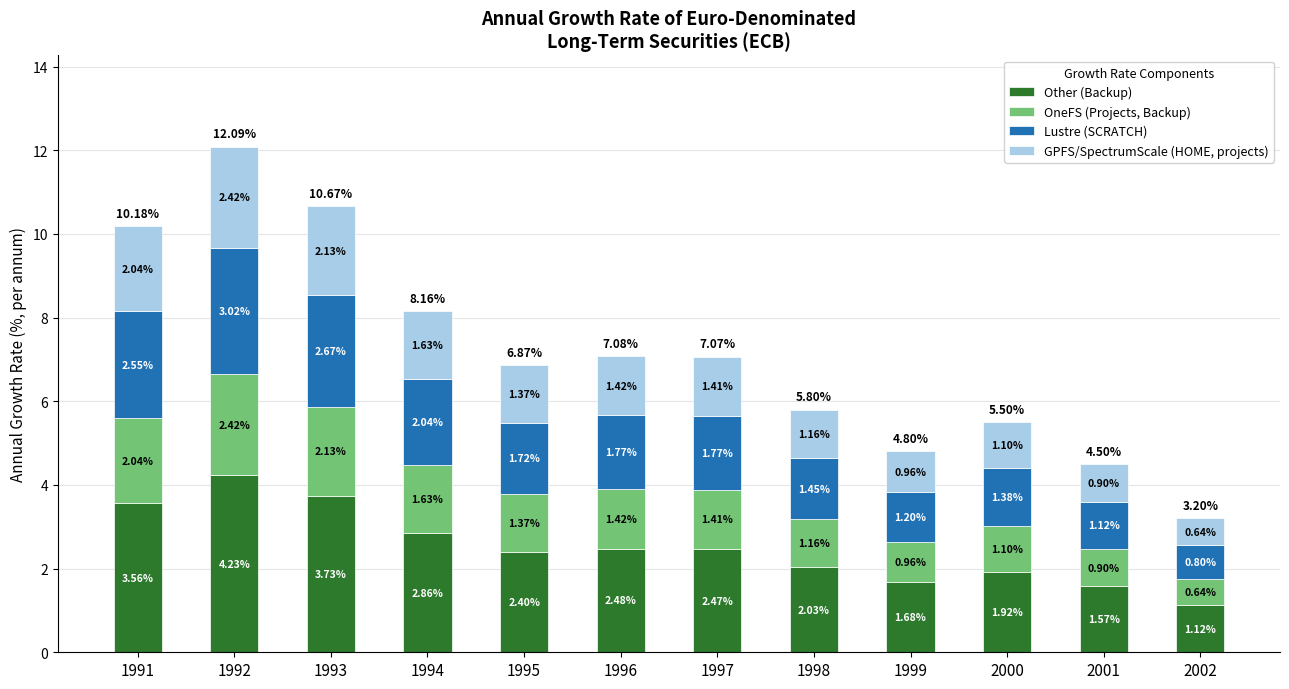

What is the total value across all series at 1995?

6.9